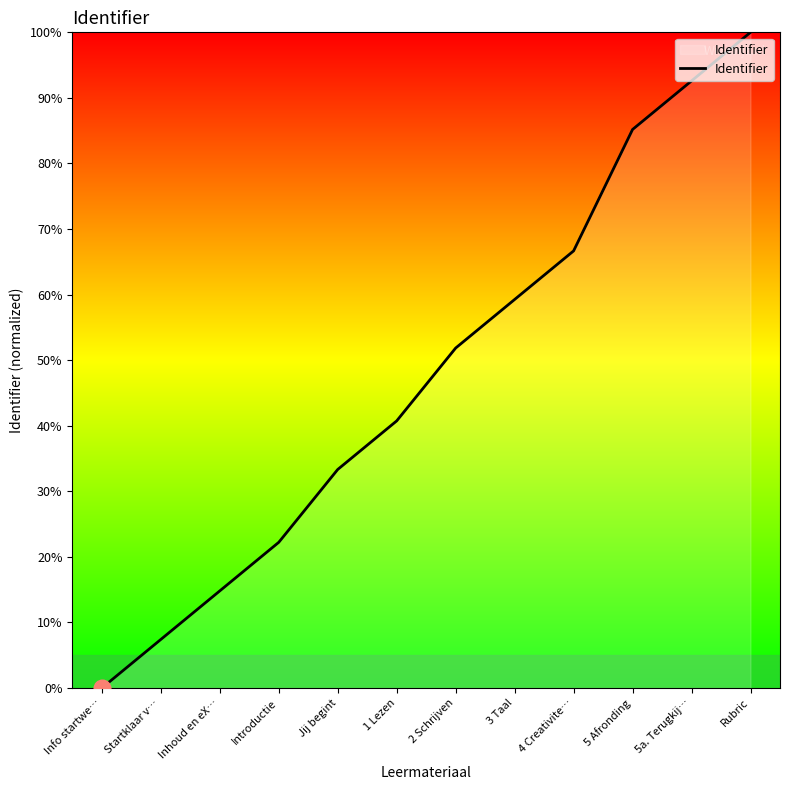

List the labels in order of value, smallest first.

Info startwe…, Startklaar v…, Inhoud en eX…, Introductie, Jij begint, 1 Lezen, 2 Schrijven, 3 Taal, 4 Creativite…, 5 Afronding, 5a. Terugkij…, Rubric